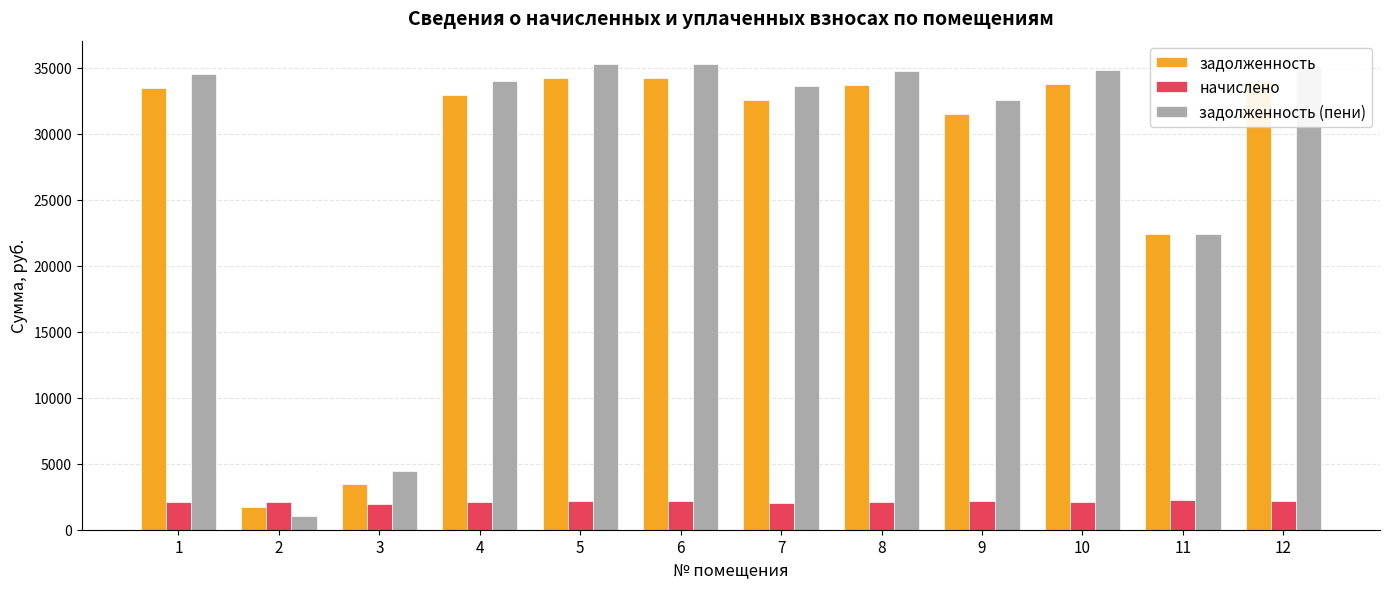

True or false: задолженность (пени) has a value of 35299.2 at 5.

True